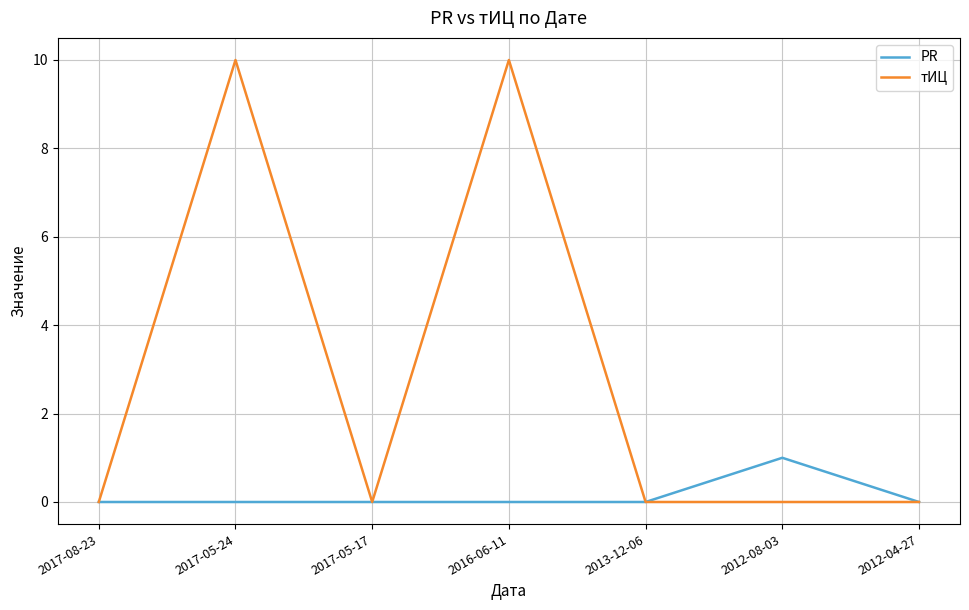

List the series in order of their overall mean, highest first.

тИЦ, PR